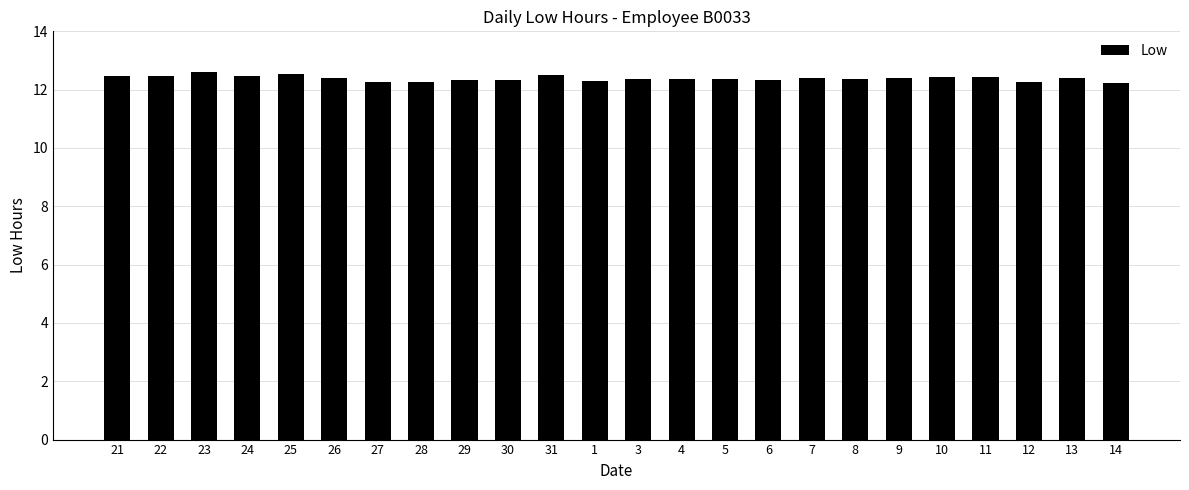

Are the bars grouped side by side (vs. stacked)?

No